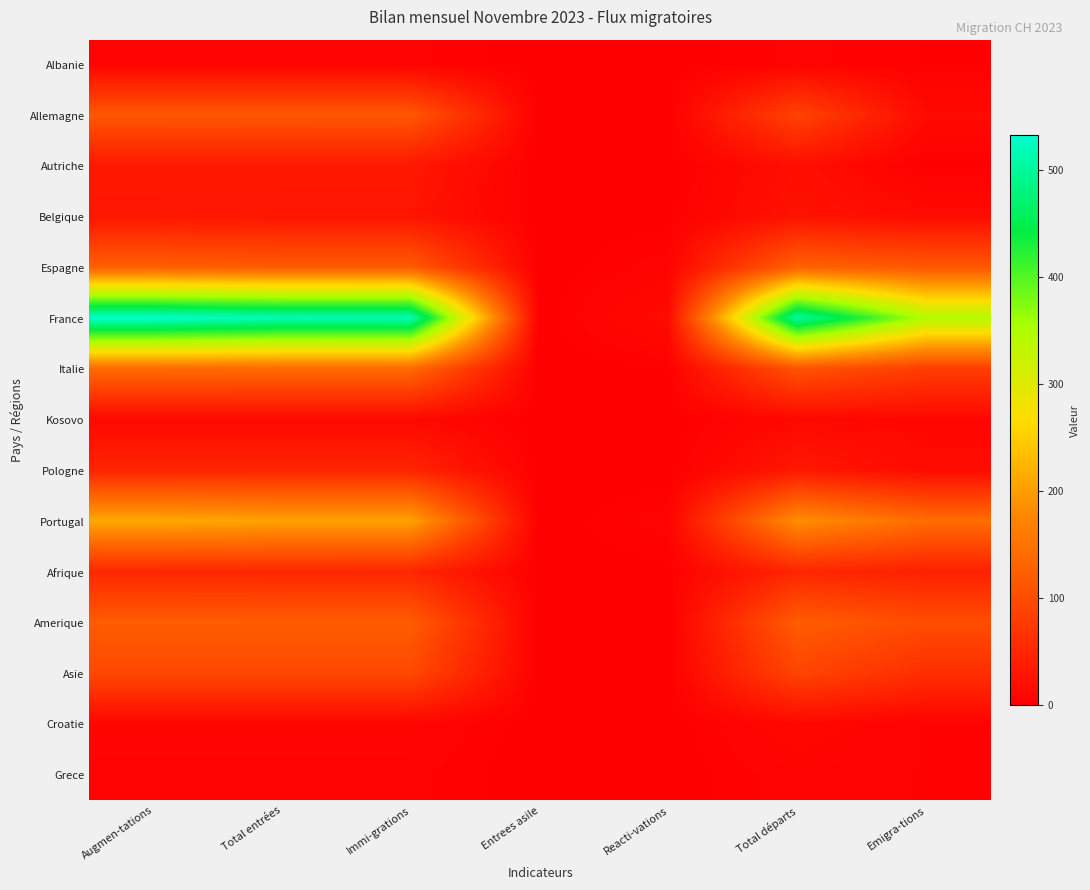

Between Reacti-vations and Total départs, which is larger?

Total départs